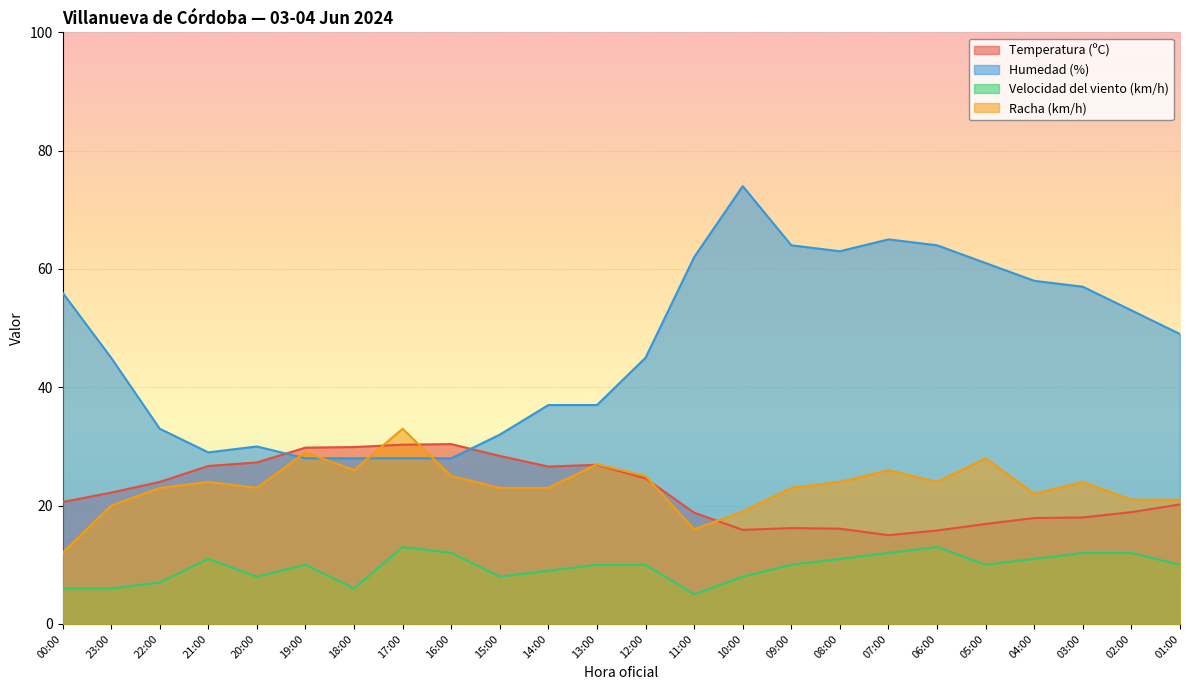

List the series in order of their peak value, highest first.

Humedad (%), Racha (km/h), Temperatura (ºC), Velocidad del viento (km/h)